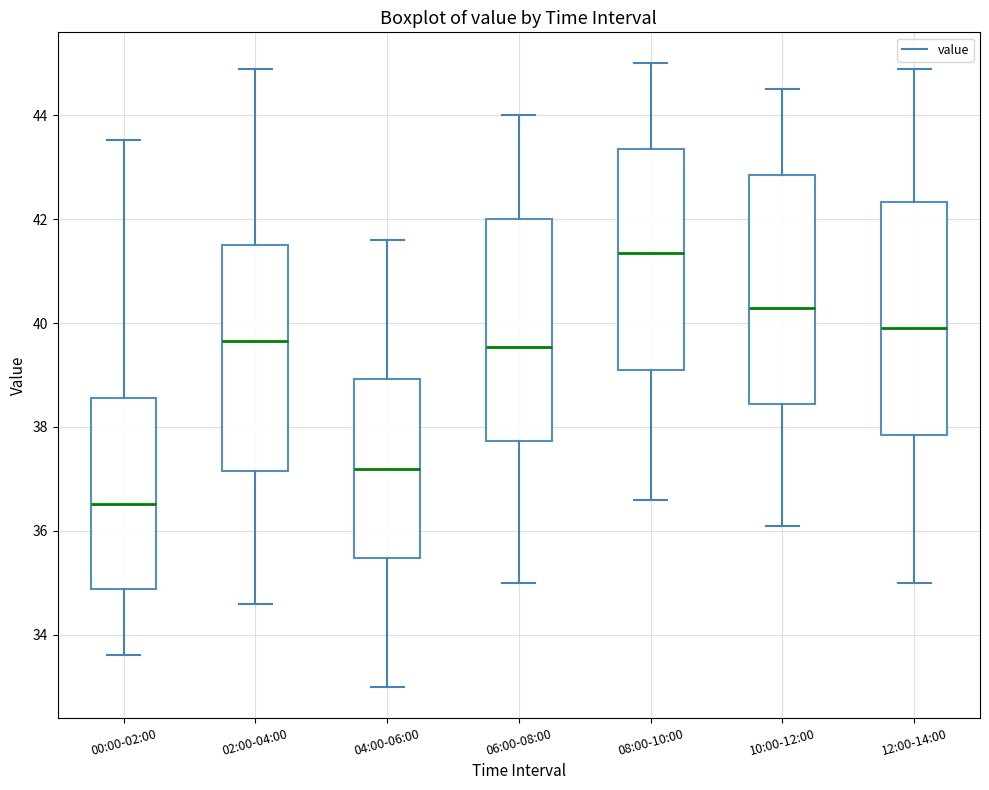

Reading left to right, read every box against the y-axis: the position of its median line, the range the box covers, and the ends of its whiskers. The values are not printed on the chart, so give them approximately, as read against the axis.

00:00-02:00: median 36.6, box 34.8 to 38.6, whiskers 33.6 to 43.6
02:00-04:00: median 39.6, box 37.2 to 41.6, whiskers 34.6 to 45.0
04:00-06:00: median 37.2, box 35.4 to 39.0, whiskers 33.0 to 41.6
06:00-08:00: median 39.6, box 37.8 to 42.0, whiskers 35.0 to 44.0
08:00-10:00: median 41.4, box 39.2 to 43.4, whiskers 36.6 to 45.0
10:00-12:00: median 40.4, box 38.4 to 42.8, whiskers 36.2 to 44.6
12:00-14:00: median 40.0, box 37.8 to 42.4, whiskers 35.0 to 45.0